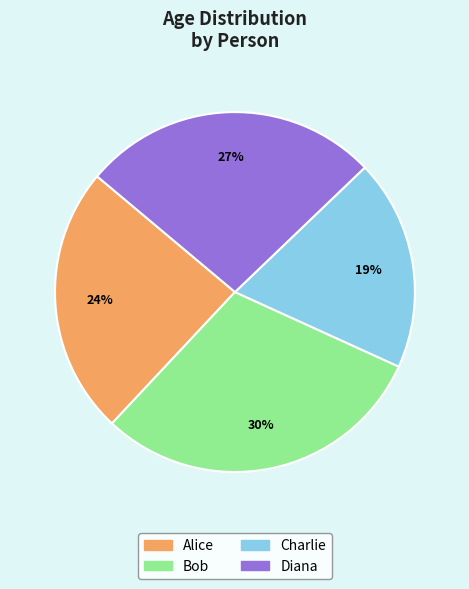

What is the ratio of the value at Alice to the value at Bob?

0.8